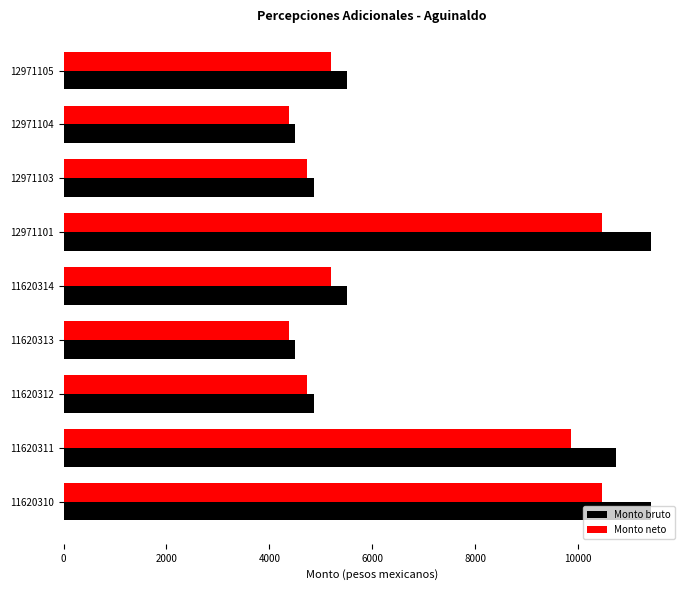

Is the value of Monto neto at 11620313 greater than the value of Monto bruto at 11620310?

No